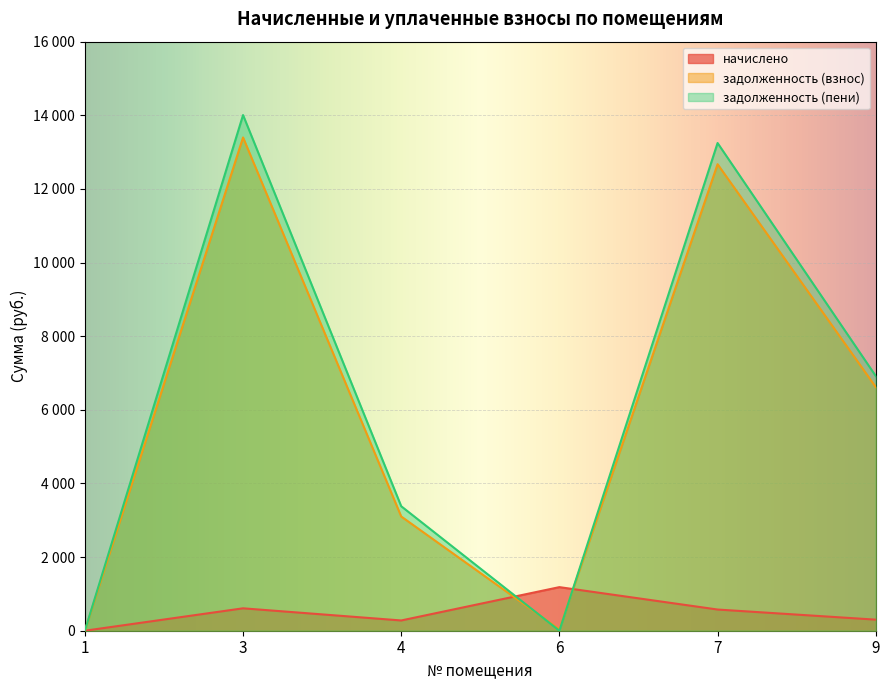

The value of начислено at 9 is 300.6. True or false?

True